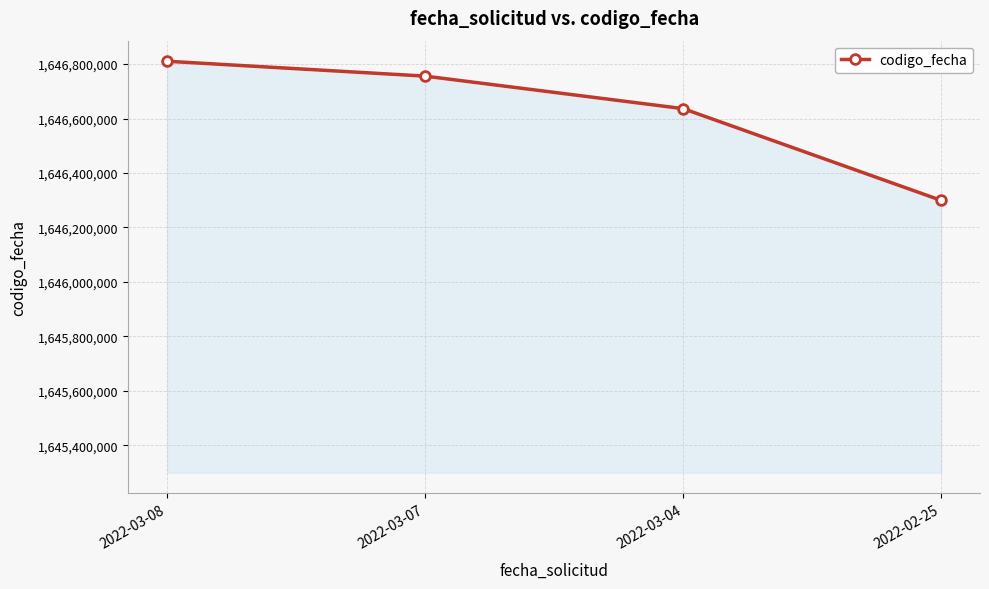

Where is the data nearest to the value 1646554822?

2022-03-04